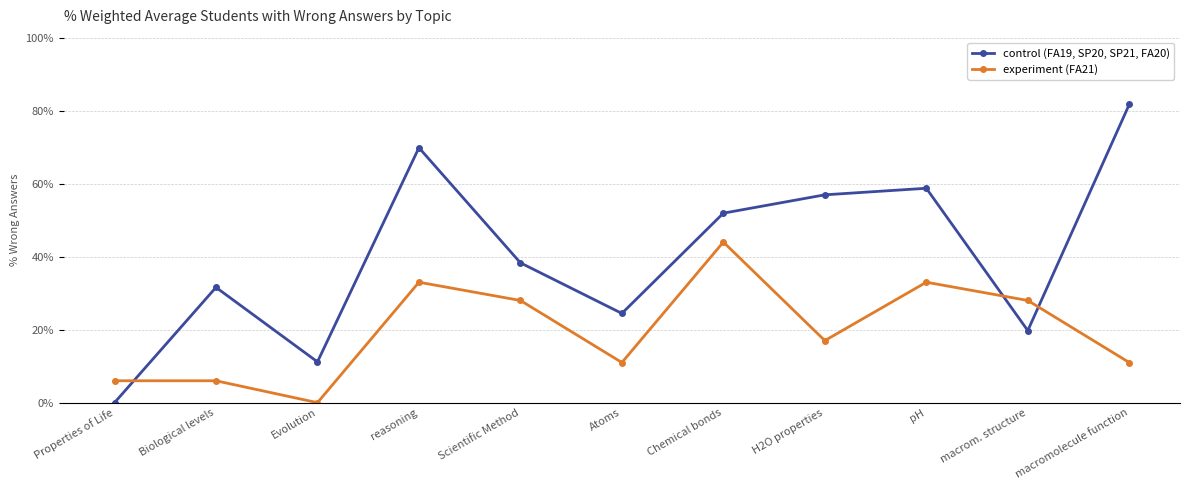

Which series changed the most between Atoms and H2O properties?

control (FA19, SP20, SP21, FA20)